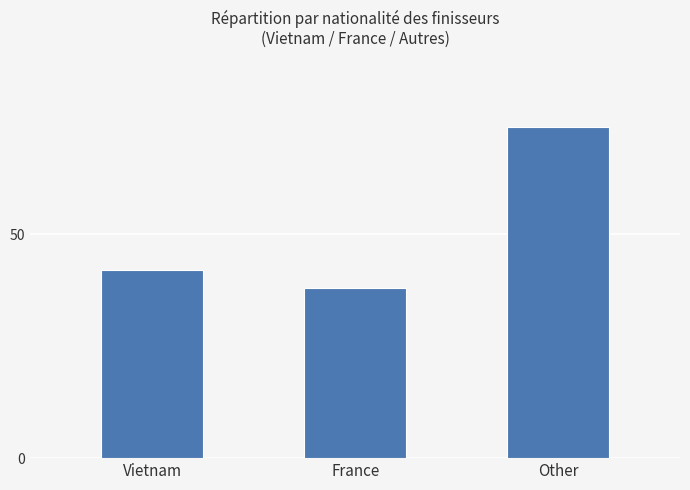

What is the label of the 3rd bar from the right?

Vietnam